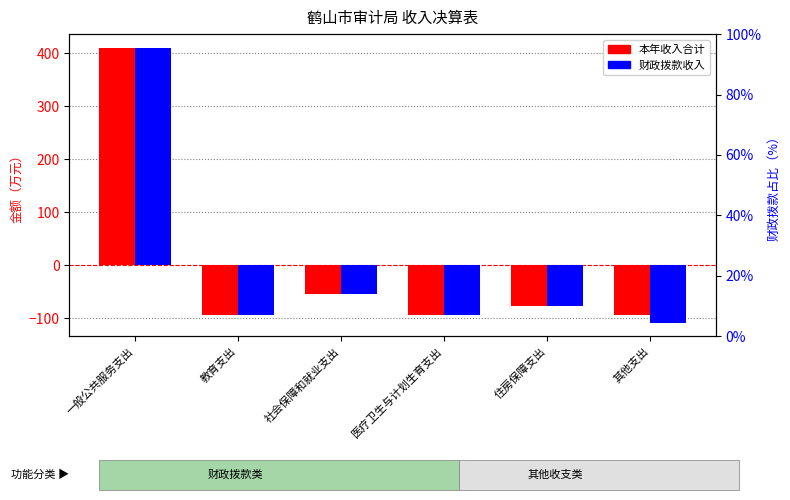

Where does the 本年收入合计（相对均值） series first go above -76?

一般公共服务支出